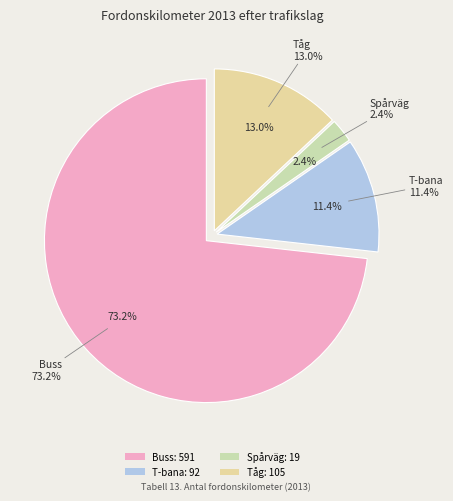

Is there a majority slice in this chart?

Yes